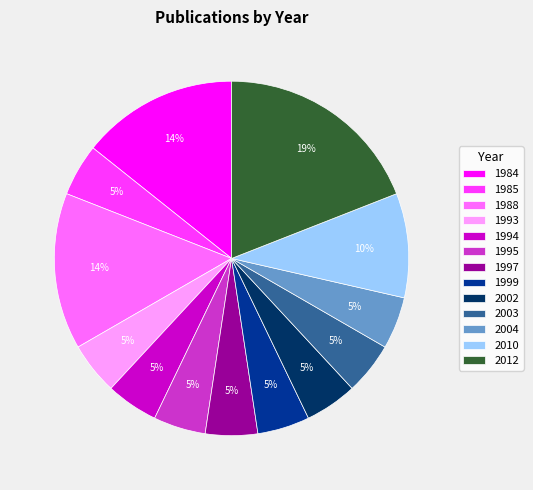

What percentage is the 1985 slice, to the nearest percent?

5%